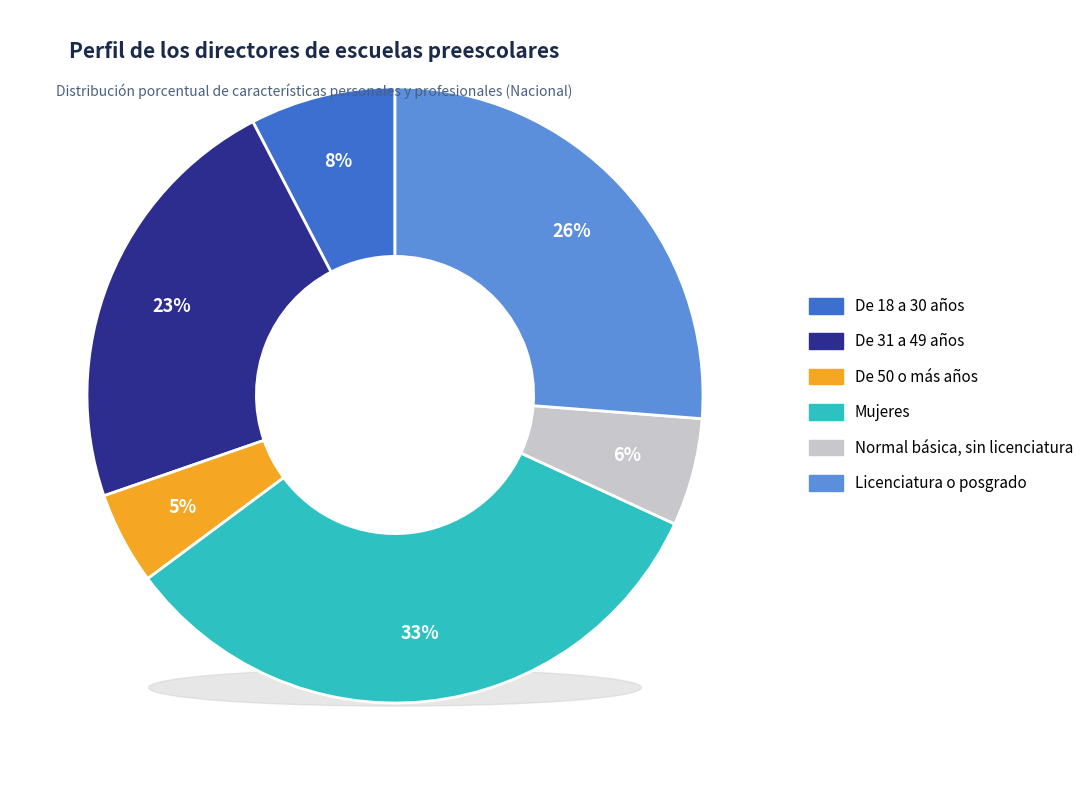

How many slices are in this pie chart?

6